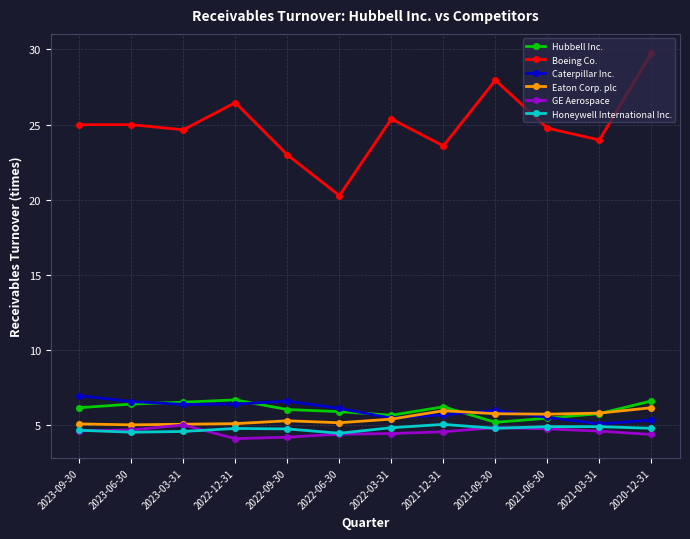

How many series are shown in this chart?

6